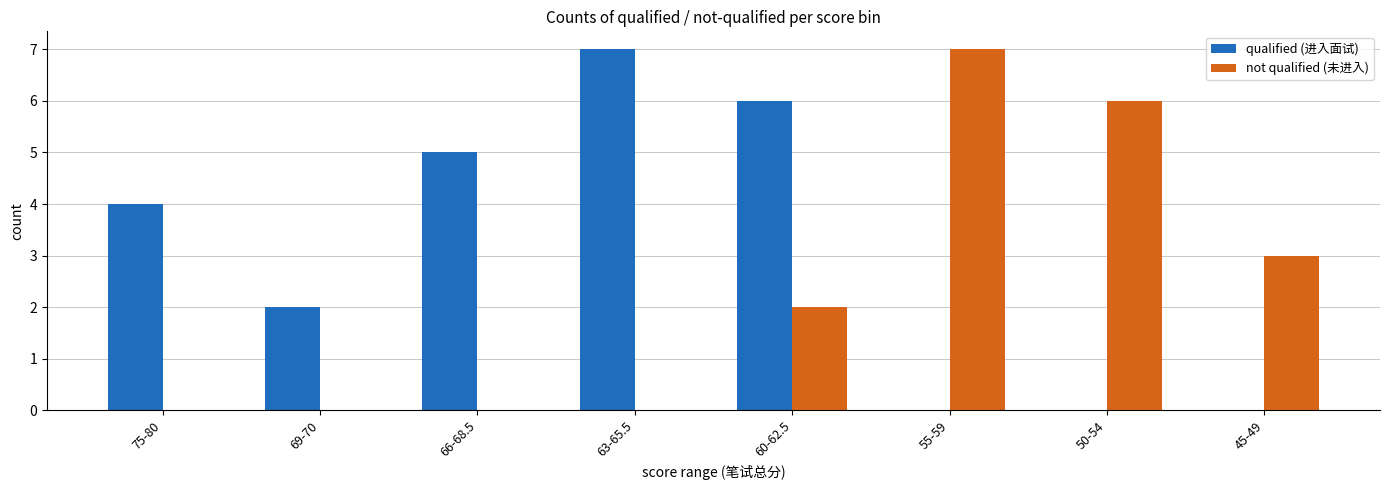

Which series has the largest total across all categories?

qualified (进入面试)